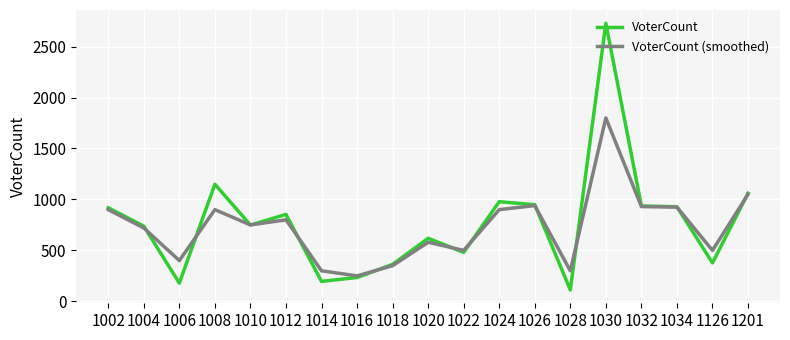

At how many categories does at least one series exceed 1761?

1